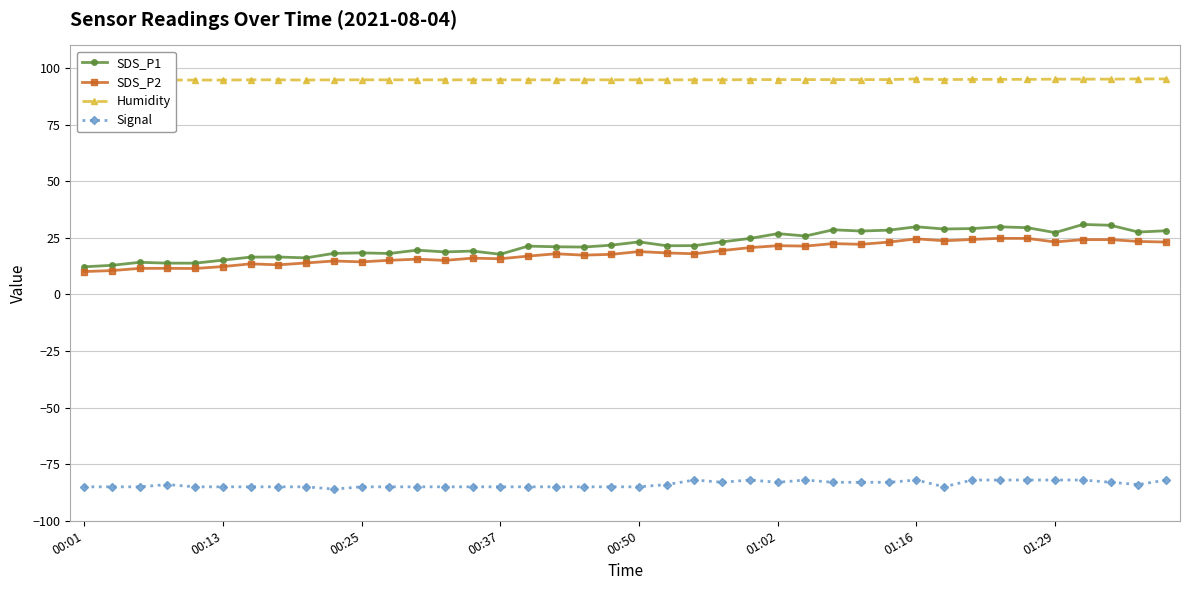

The value of Signal at 00:37 is -85.0. True or false?

True